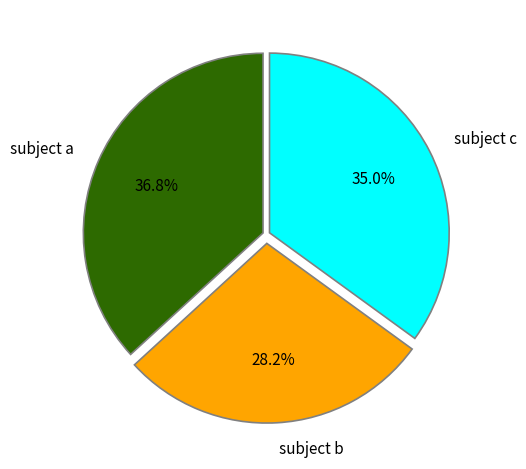

Combined, do subject b and subject c account for over 50%?

Yes